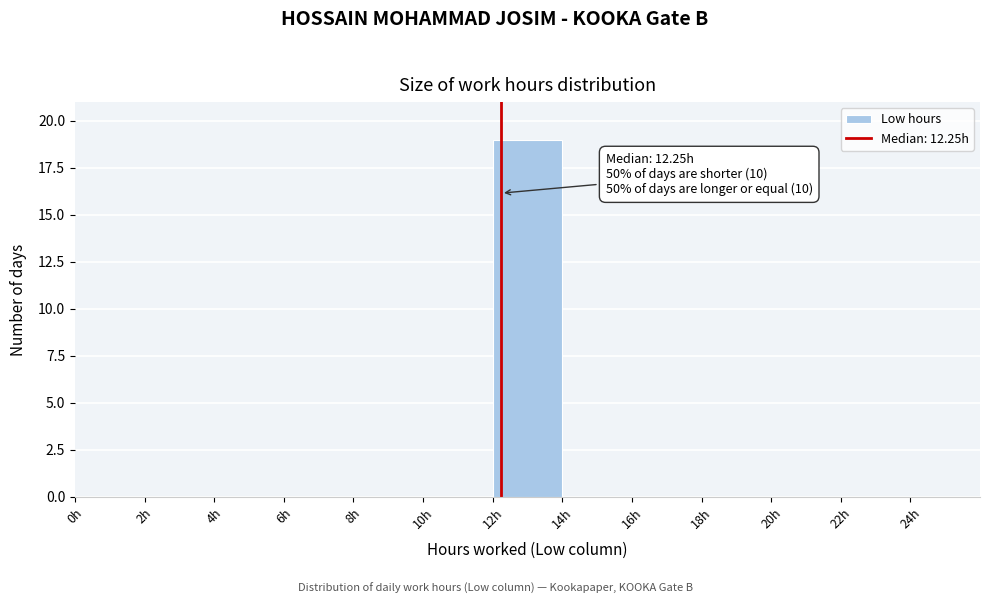

Which range on the x-axis has the tallest bar?

12 to 14